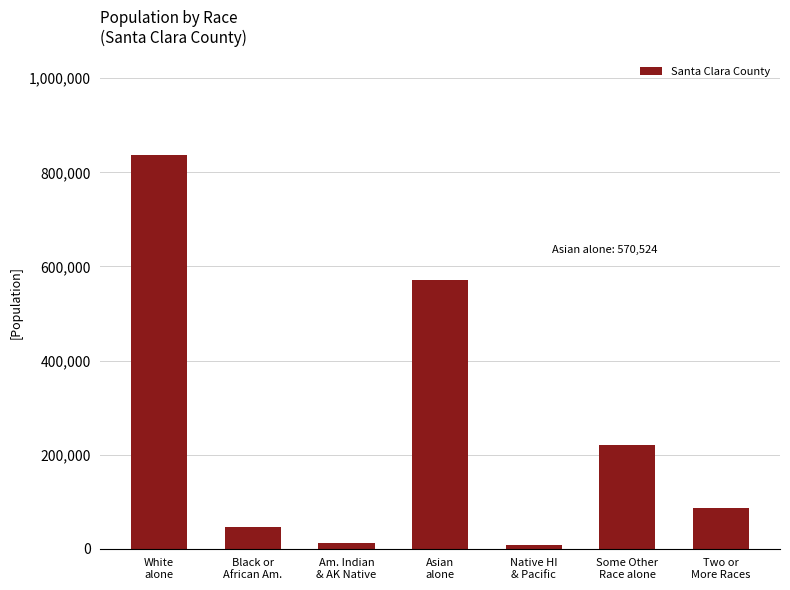

What is the label of the 6th bar from the right?

Black or
African Am.